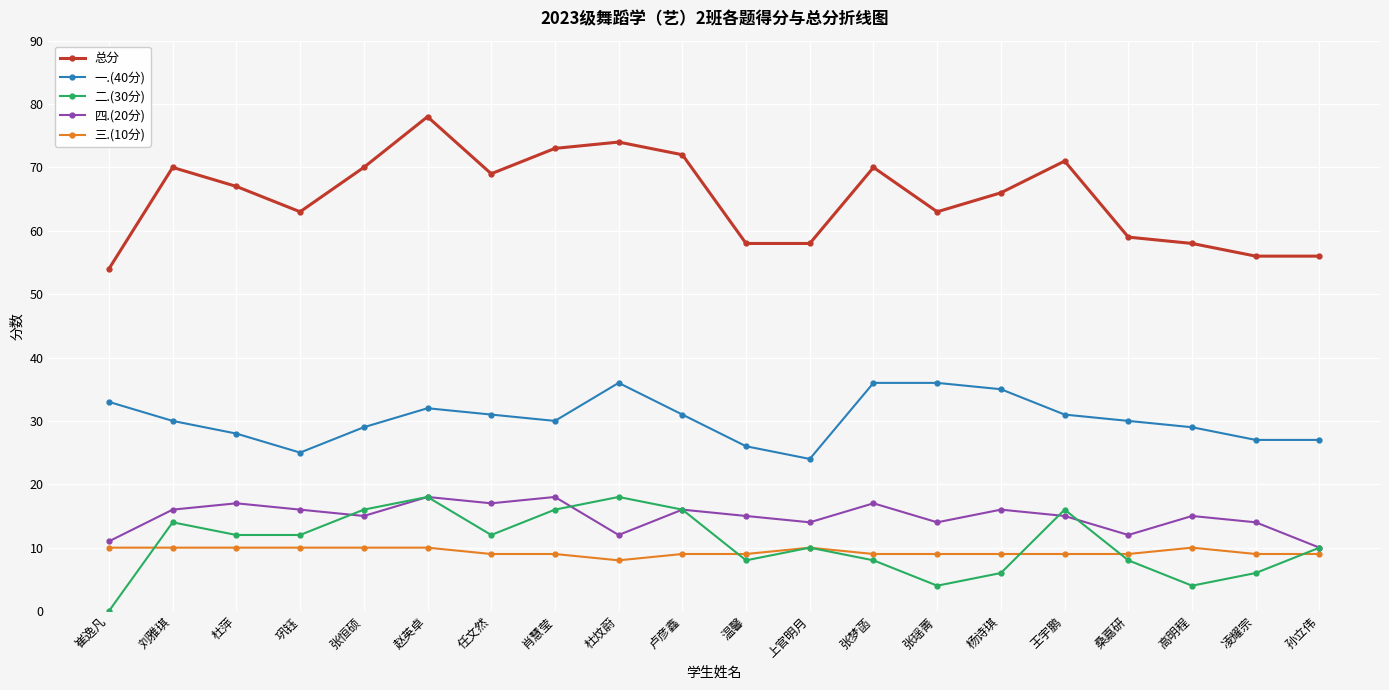

True or false: 二.(30分) has more than 0 points higher than both neighbors.

True